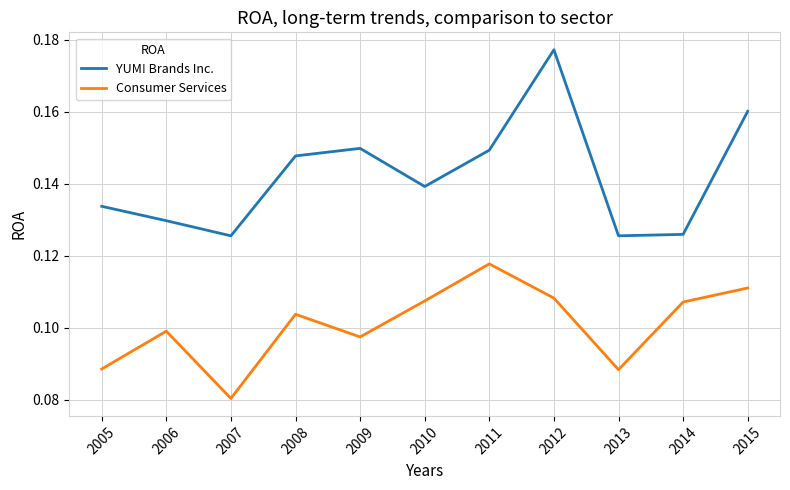

Rank the series at 2009 from lowest to highest value.

Consumer Services, YUM! Brands Inc.